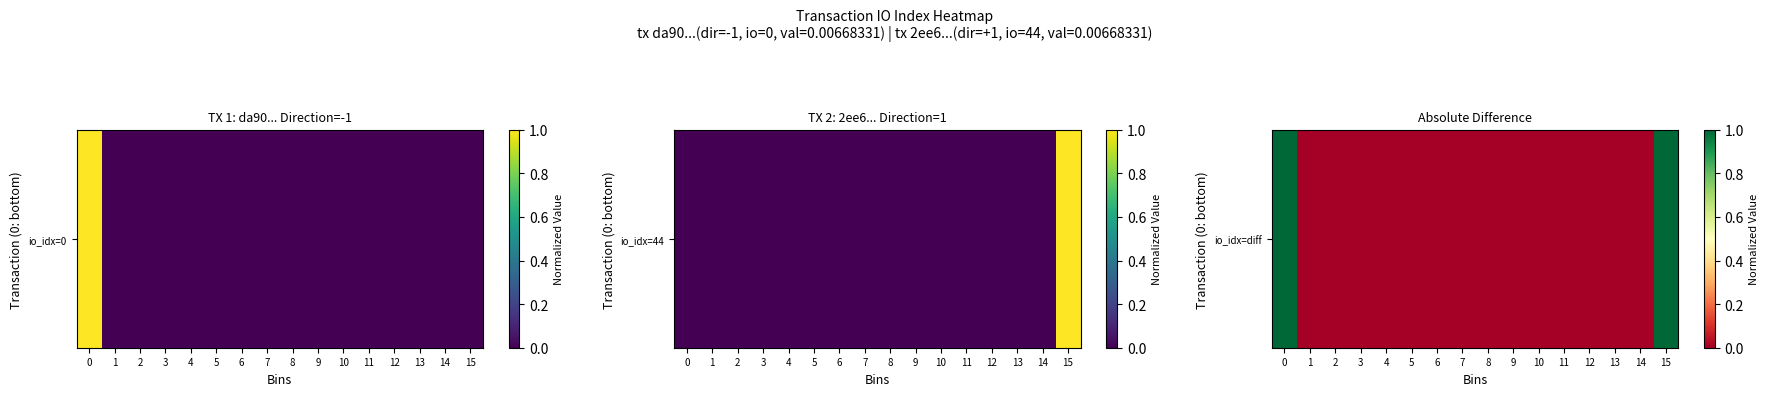

Which has a higher value, 10 or 6?

10